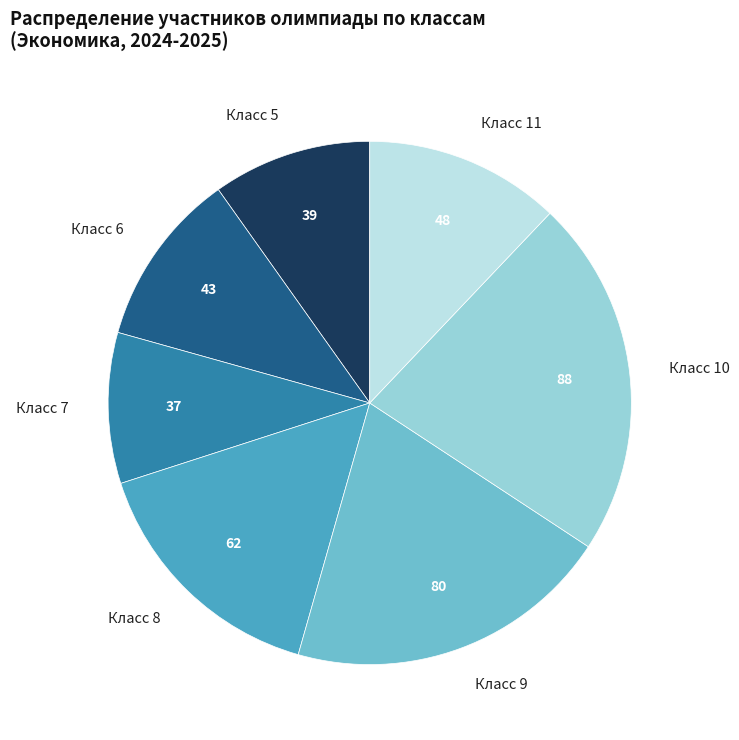

Do Класс 8 and Класс 5 together represent more than half of the pie?

No